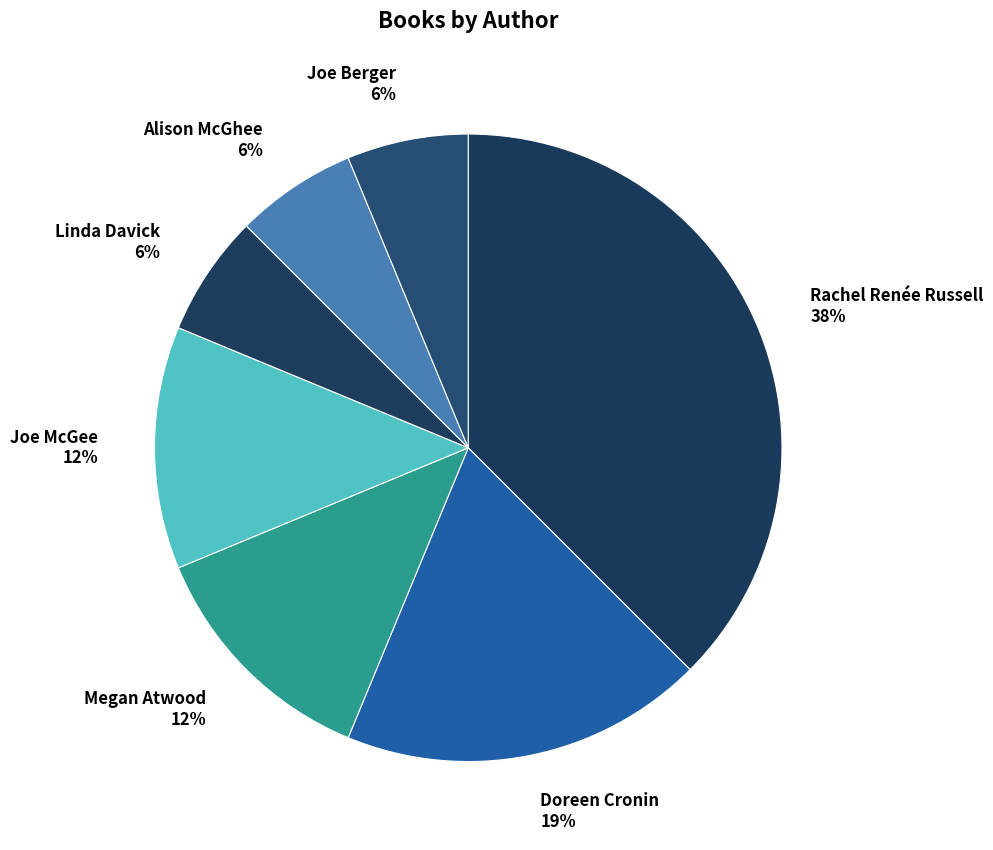

What is the largest slice in the pie chart?

Rachel Renée Russell 38%